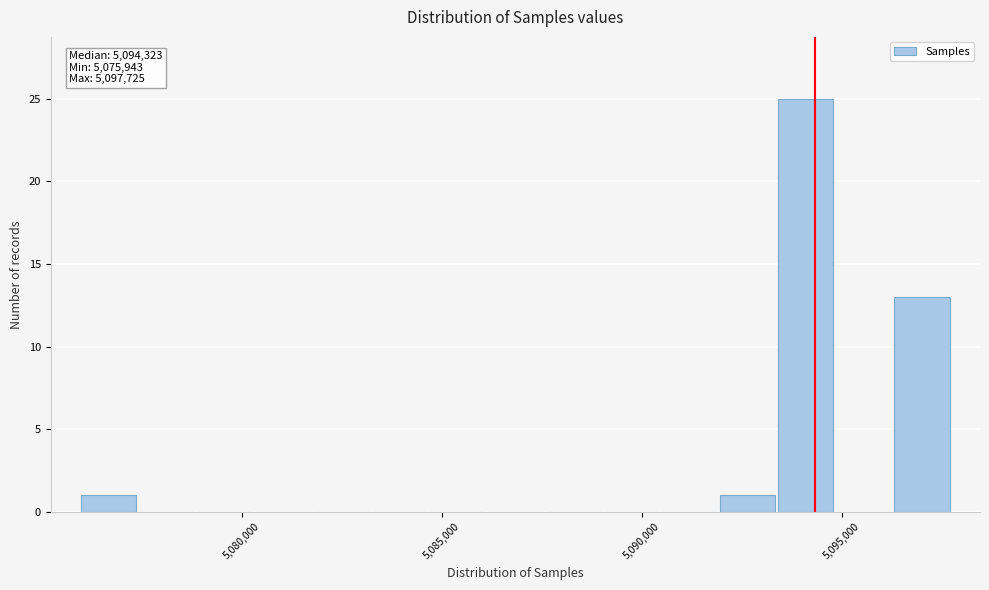

Read against the x-axis, roughly where is the centre of the tallest bar?

5094000